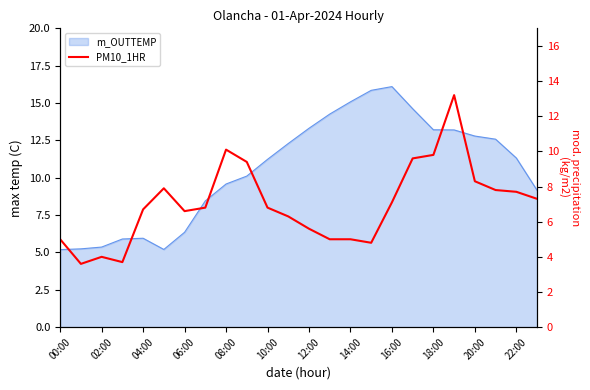

What position from the left is 21?

22